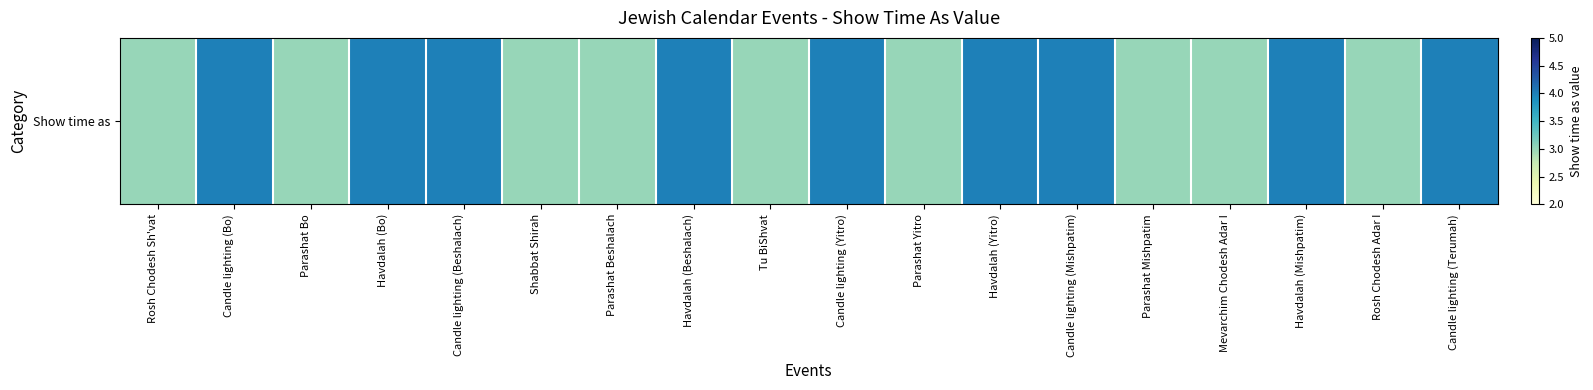

What is the maximum value shown in the chart?

4